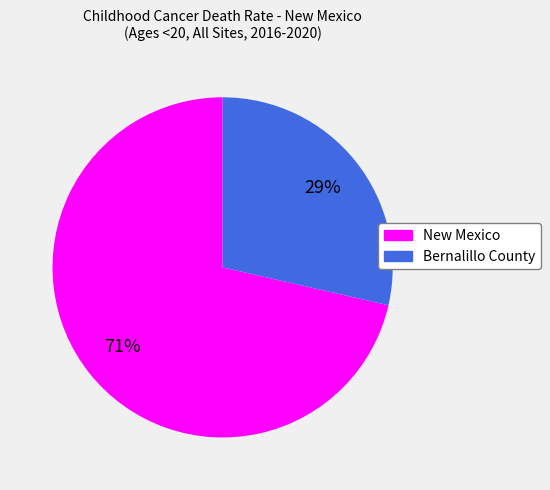

Combined, do New Mexico and Bernalillo County account for over 50%?

Yes